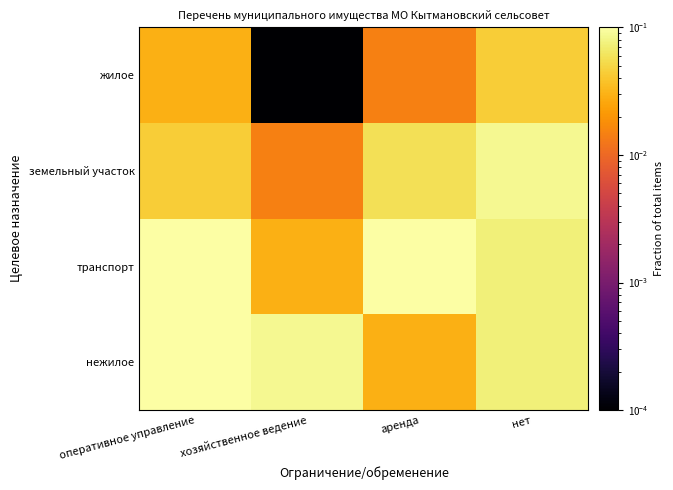

List the series in order of their peak value, lowest first.

жилое, земельный участок, транспорт, нежилое